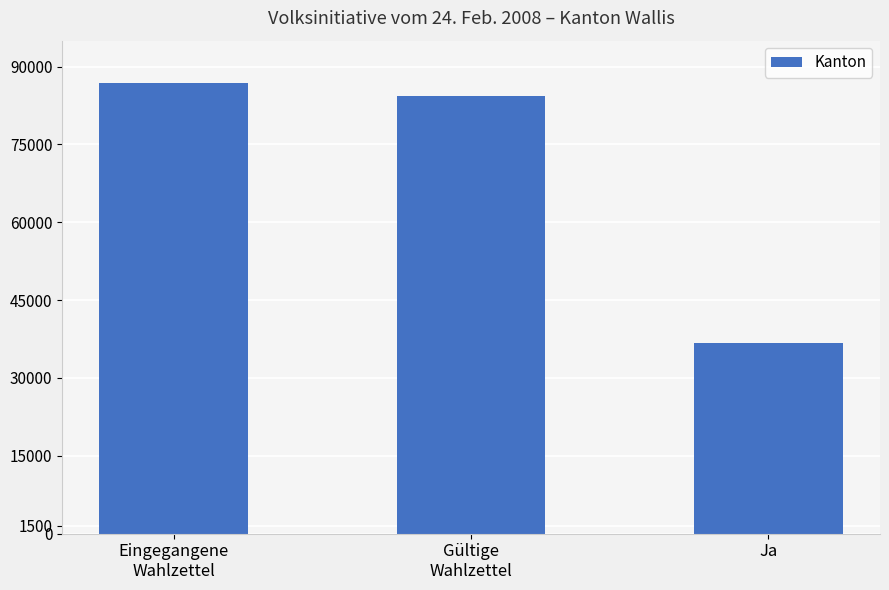

What is the change in value from Eingegangene
Wahlzettel to Ja?

-49939